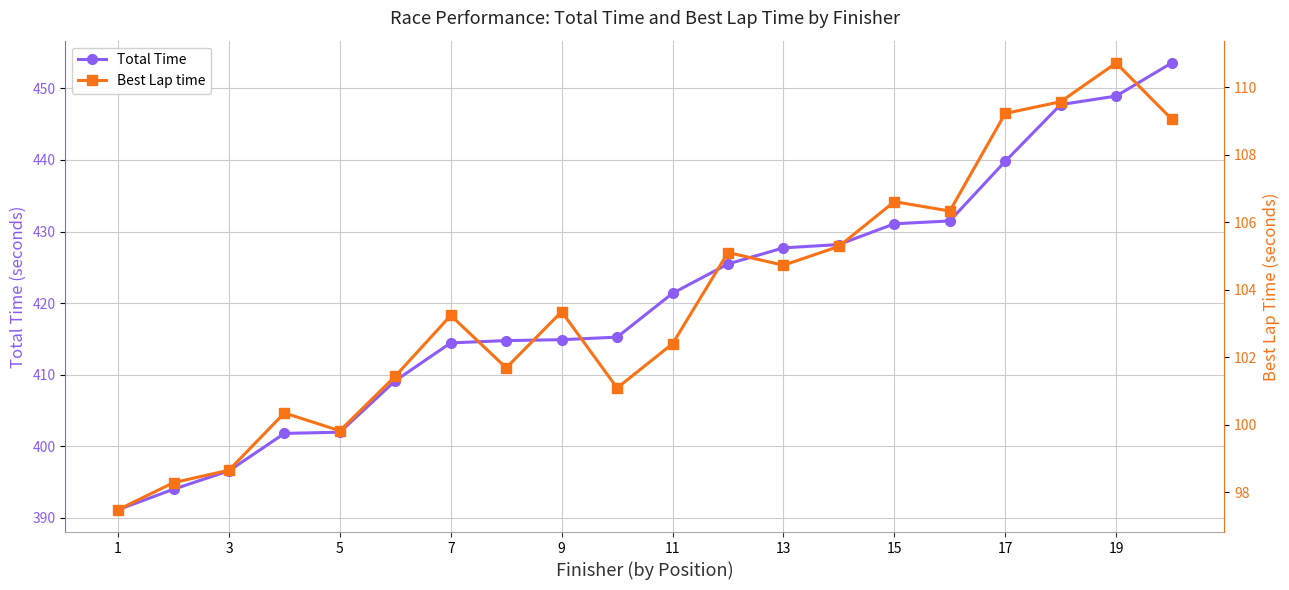

What is the average value of the Total Time series?

420.5